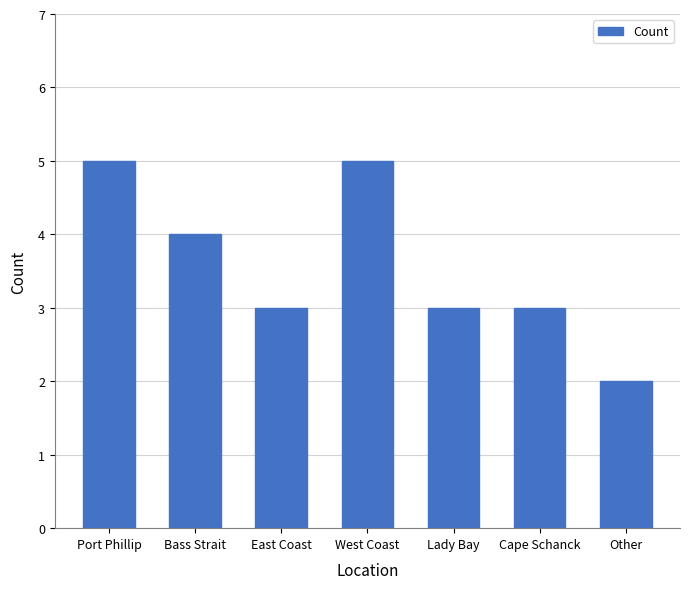

At which label does the data first exceed 3?

Port Phillip